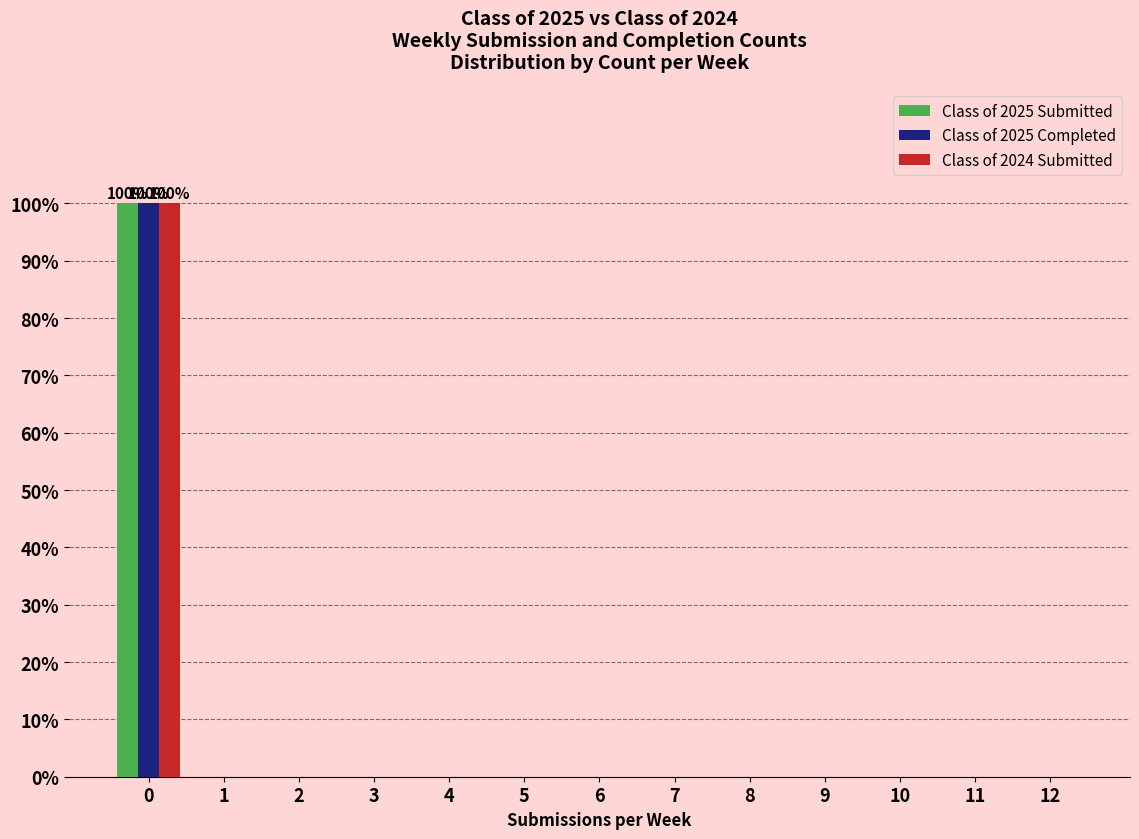

What is the sum of all Class of 2024 Submitted values?

100